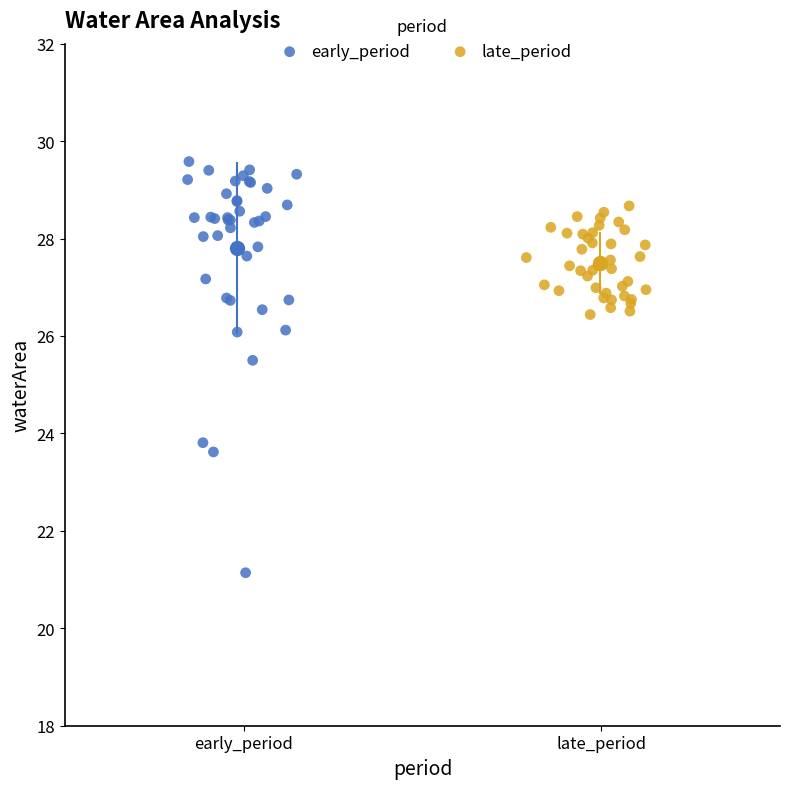

What are all the series names shown in the legend?

early_period, late_period